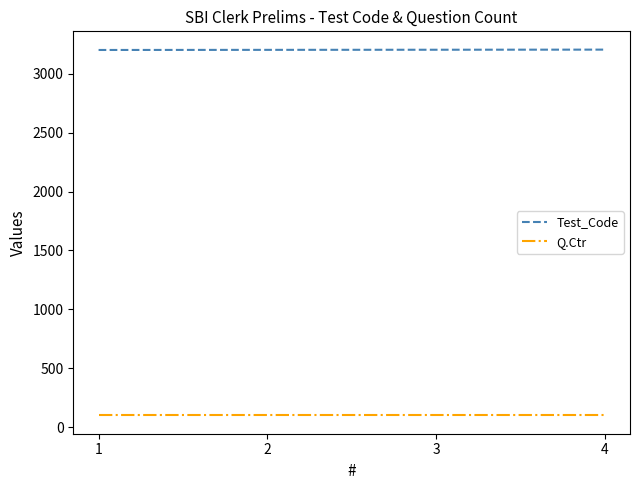

Count the Test_Code values in the range 3202 to 3204.

3